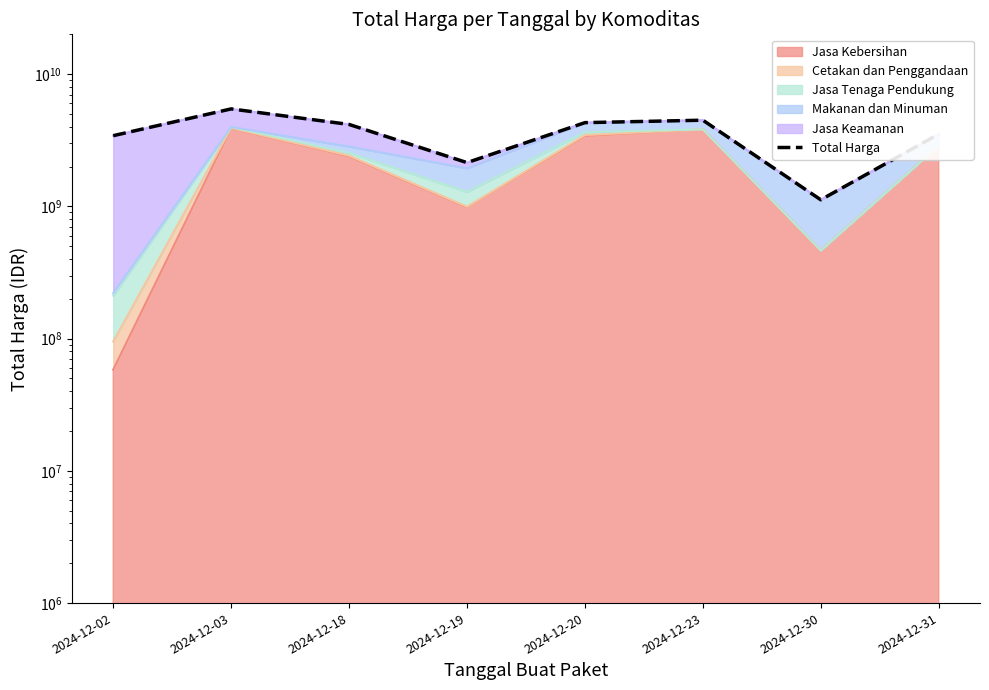

True or false: the data shows 1135029712 at 2024-12-03.

False